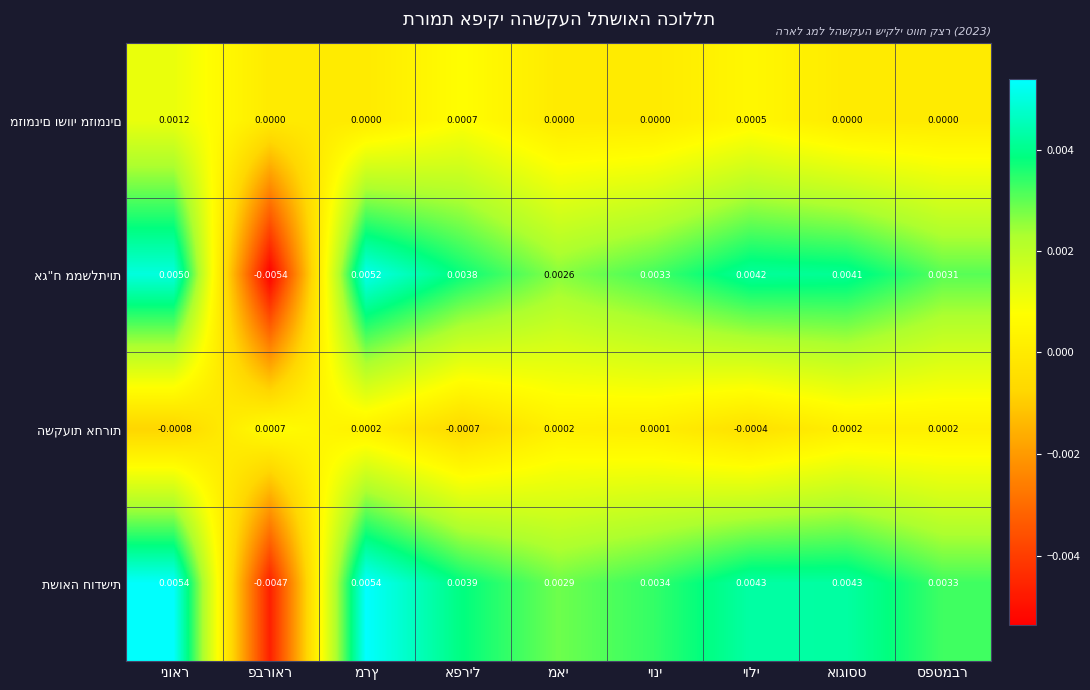

The מזומנים ושווי מזומנים series shows 0.0 at מרץ. True or false?

True